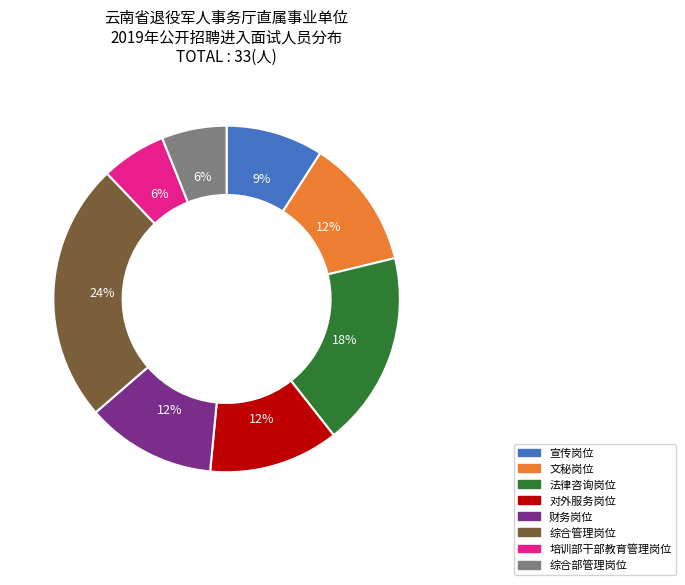

To the nearest percent, what is the combined percentage of 对外服务岗位 and 宣传岗位?

21%